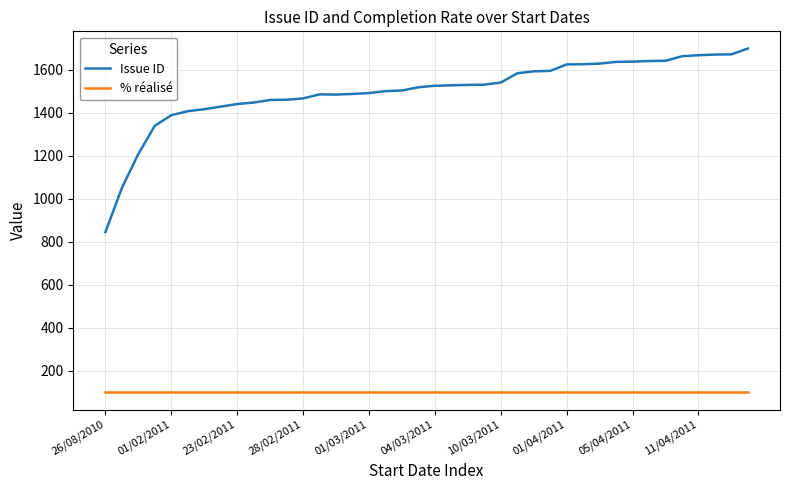

What is the minimum value shown in the chart?

100